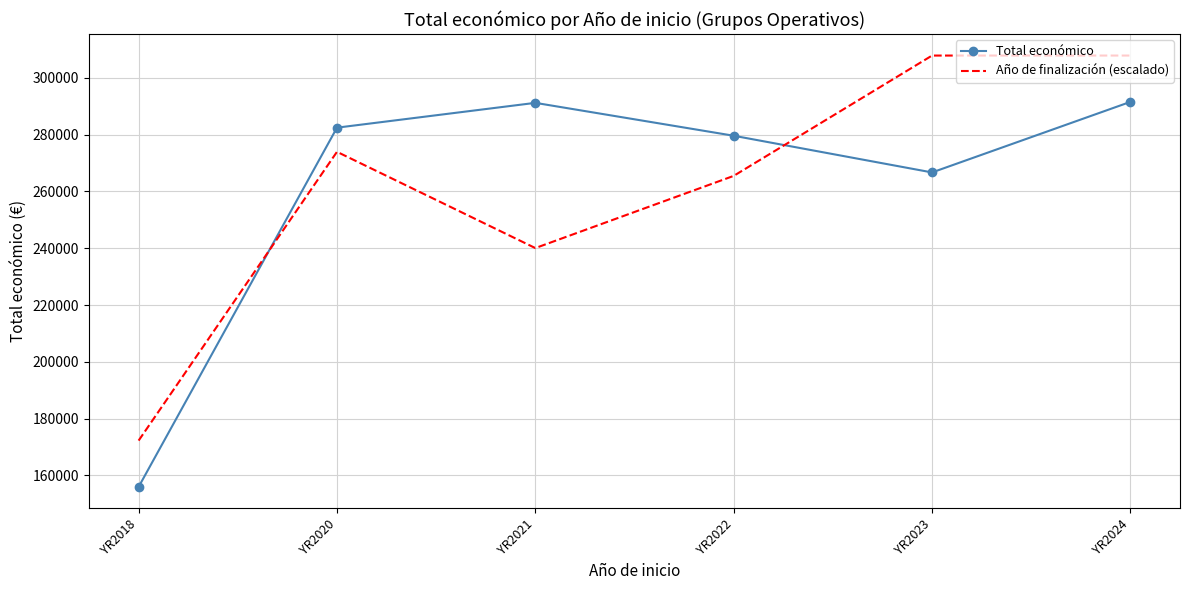

True or false: Total económico has a value of 77658.4 at YR2023.

False